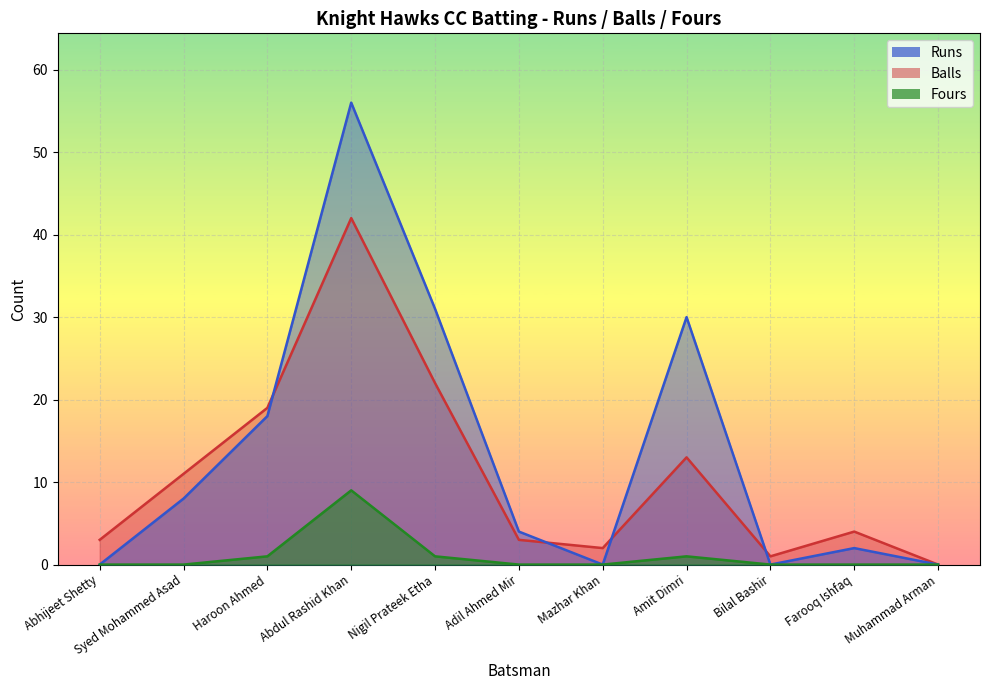

Between Haroon Ahmed and Mazhar Khan, which series saw the biggest shift?

Runs